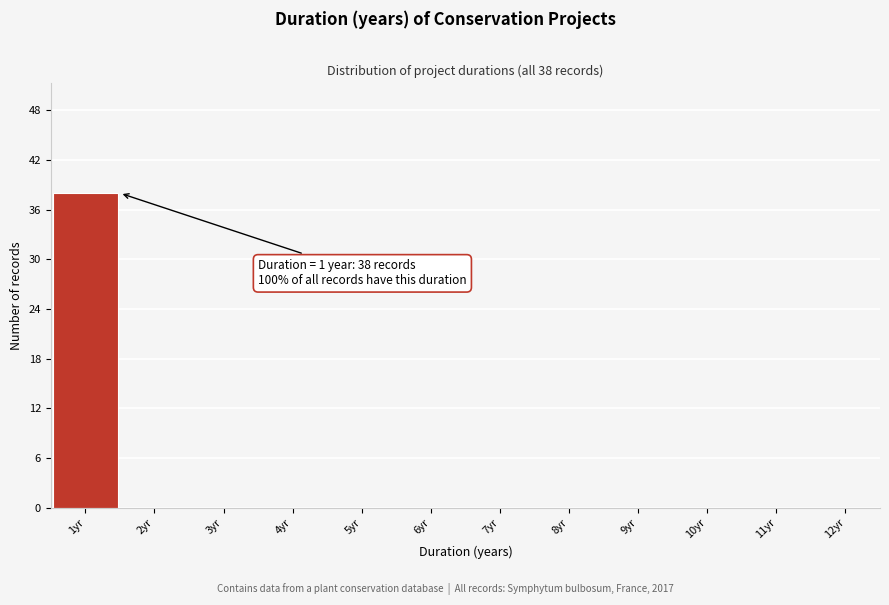

Reading left to right, list all the values displayed in this chart.

1yr=38	2yr=0	3yr=0	4yr=0	5yr=0	6yr=0	7yr=0	8yr=0	9yr=0	10yr=0	11yr=0	12yr=0